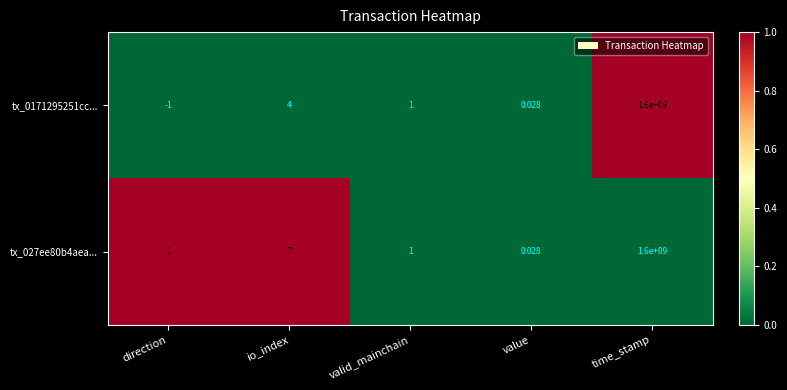

Which category has the lowest value across all series?

direction